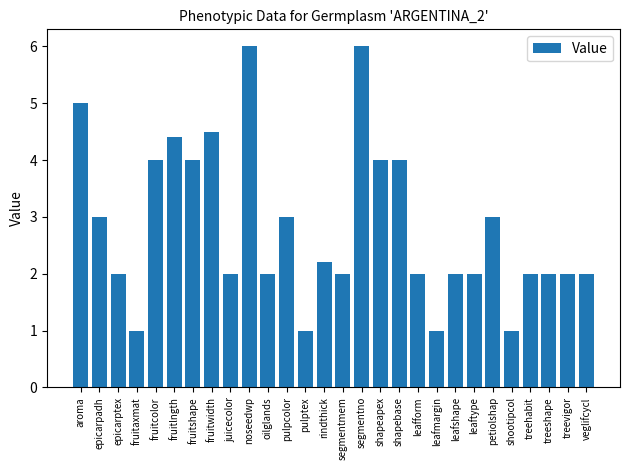

What is the ratio of the value at treeshape to the value at aroma?

0.4